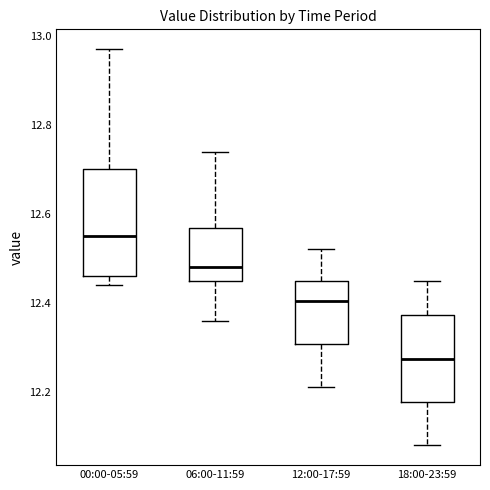

Reading left to right, transcribe this box plot: for each box, give where its median line is, the range the box spans, and where its two whiskers end, as read against the y-axis. The values are not printed on the chart, so give them approximately, as read against the axis.

00:00-05:59: median 12.56, box 12.46 to 12.70, whiskers 12.44 to 12.98
06:00-11:59: median 12.48, box 12.46 to 12.56, whiskers 12.36 to 12.74
12:00-17:59: median 12.40, box 12.30 to 12.46, whiskers 12.22 to 12.52
18:00-23:59: median 12.28, box 12.18 to 12.38, whiskers 12.08 to 12.46